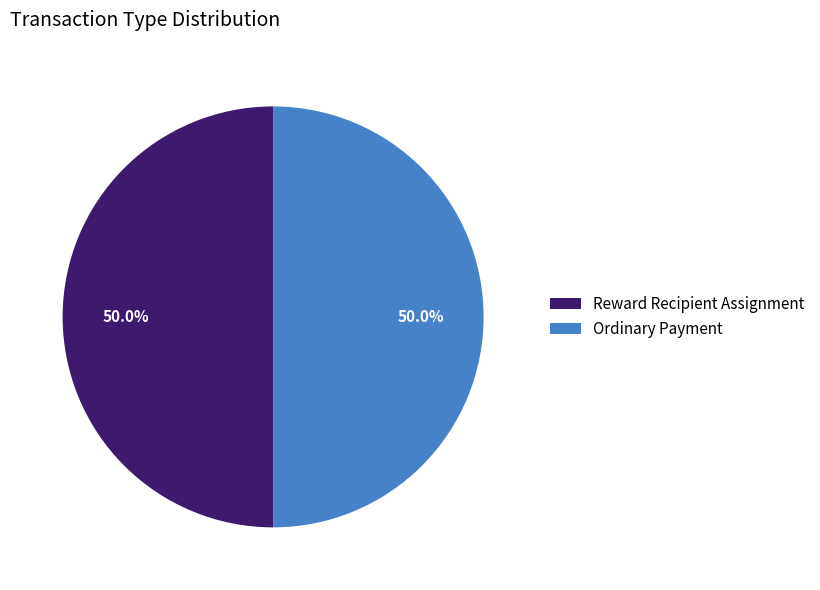

What is the ratio of the value at Reward Recipient Assignment to the value at Ordinary Payment?

1.0